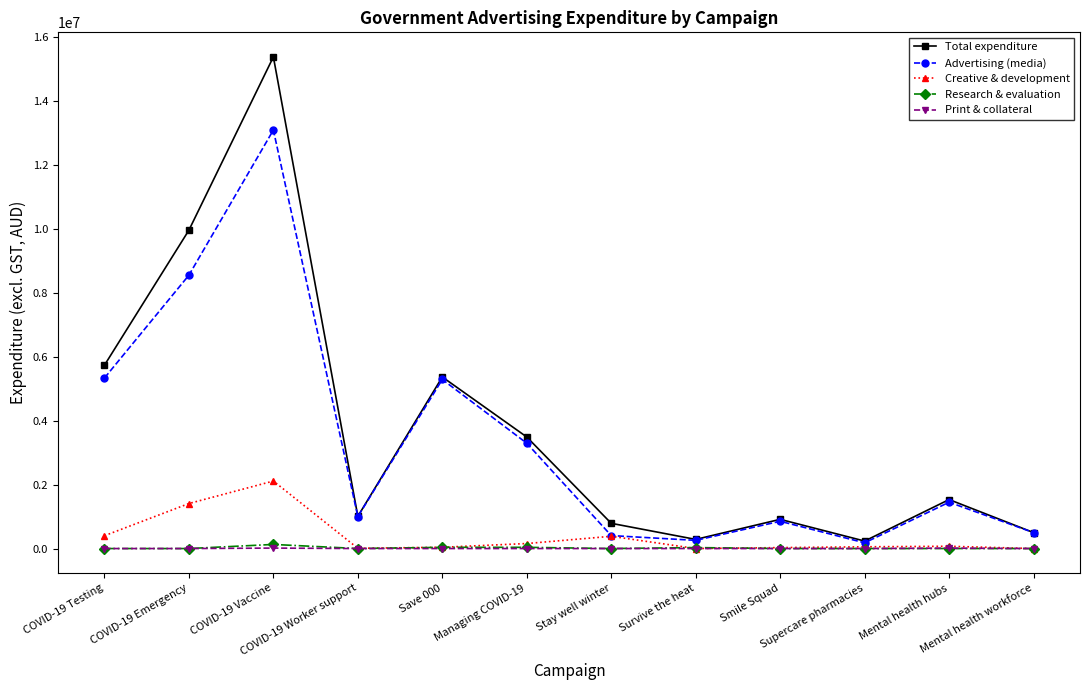

True or false: Research & evaluation has a value of 0 at COVID-19 Worker support.

True